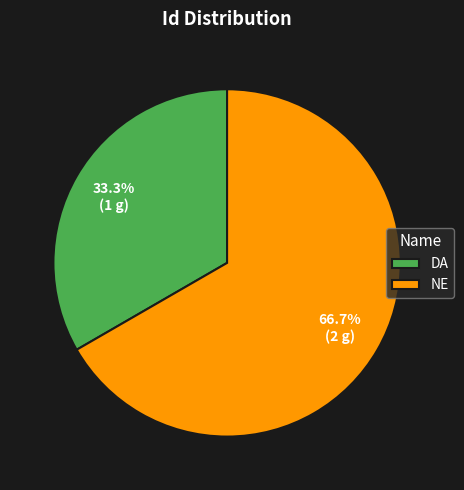

True or false: DA accounts for 33% of the total.

True